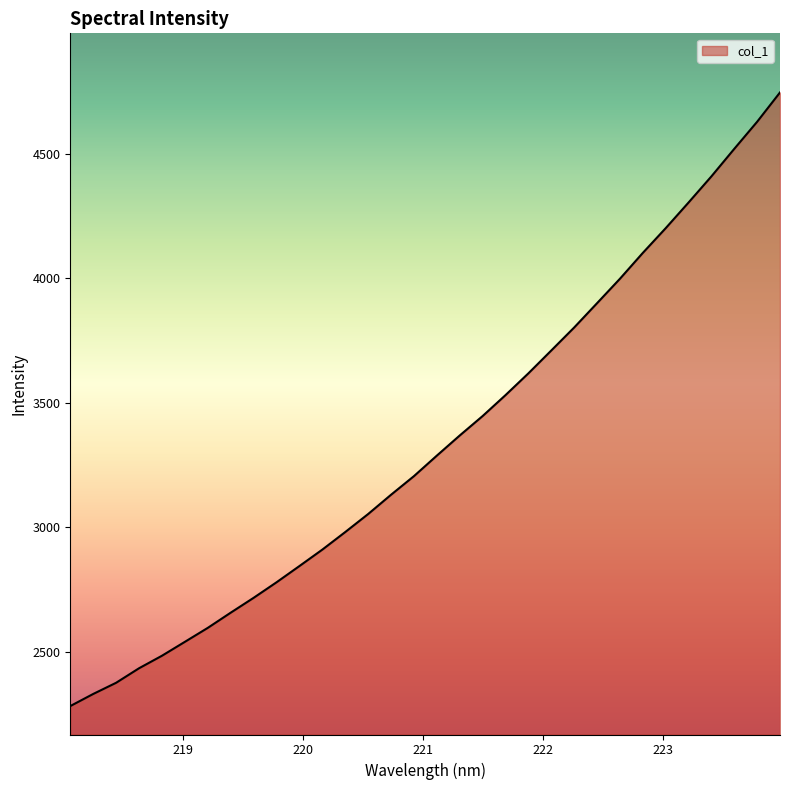

What is the maximum value shown in the chart?

4745.9